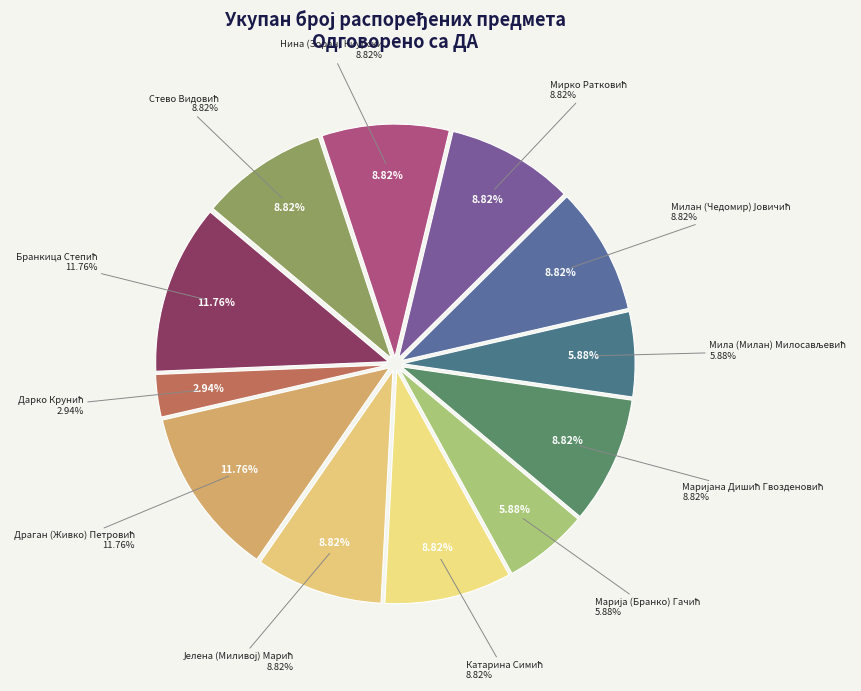

Is the sum of Стево Видовић and Снежана Петровић greater than half?

No